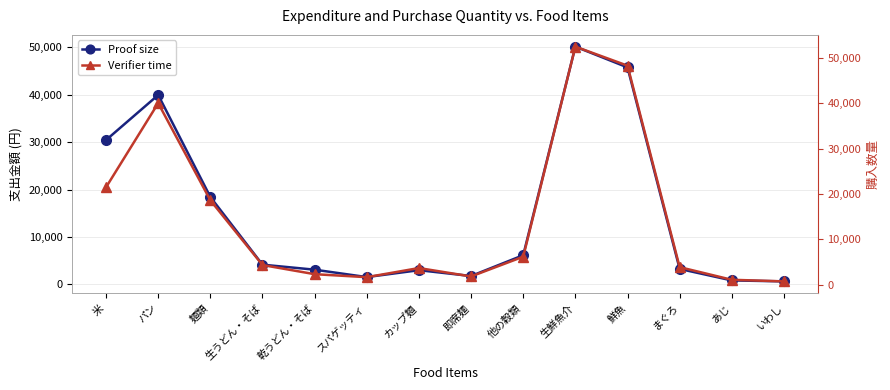

The Proof size series shows 23140 at パン. True or false?

False